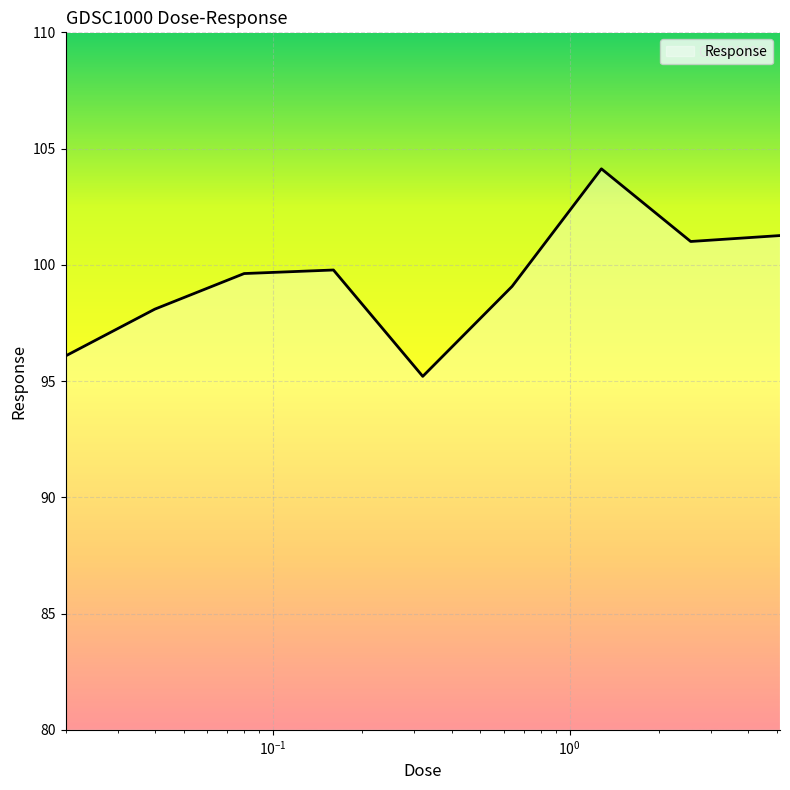

Reading right to left, list all the values displayed in this chart.

101.3	101.0	104.1	99.1	95.2	99.8	99.6	98.1	96.1